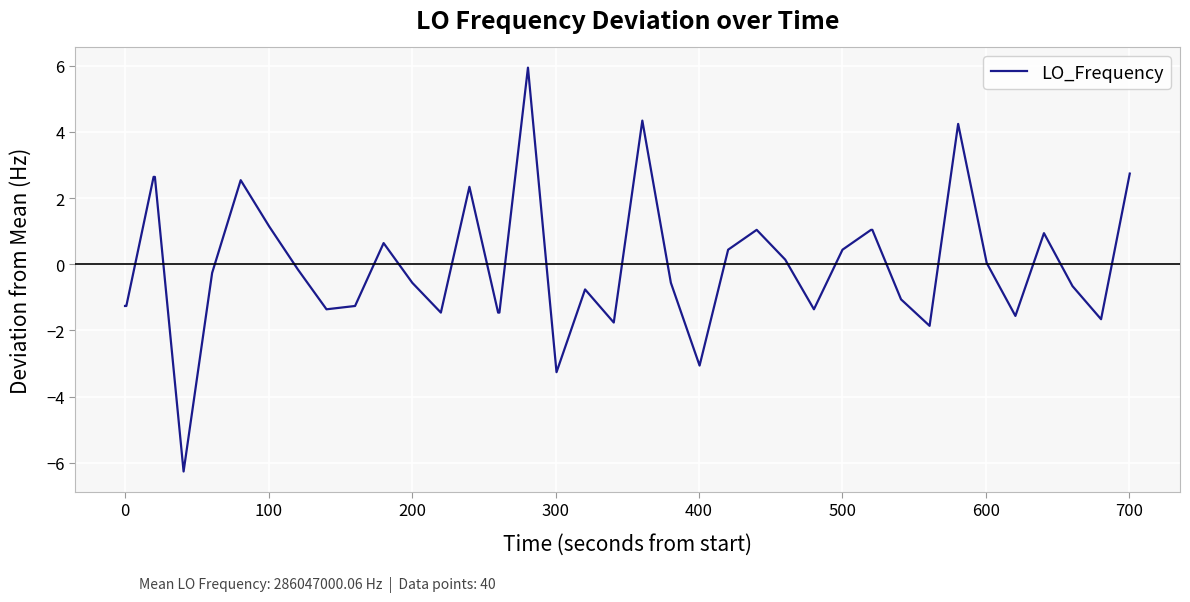

What is the difference between the maximum and minimum values?

12.2